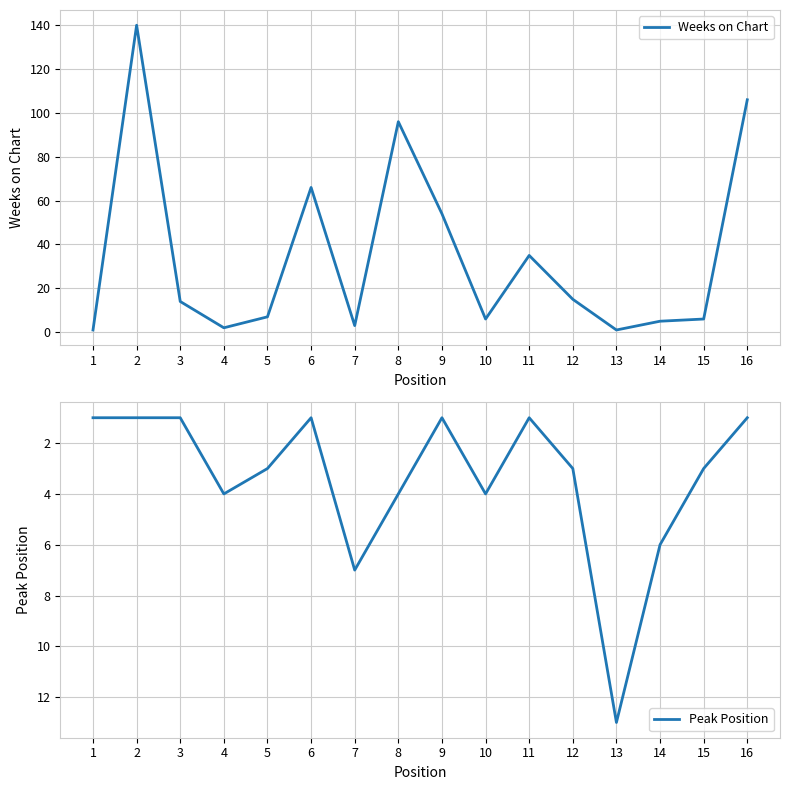

What is the value of the Weeks on Chart point at the 3rd from the left?

14